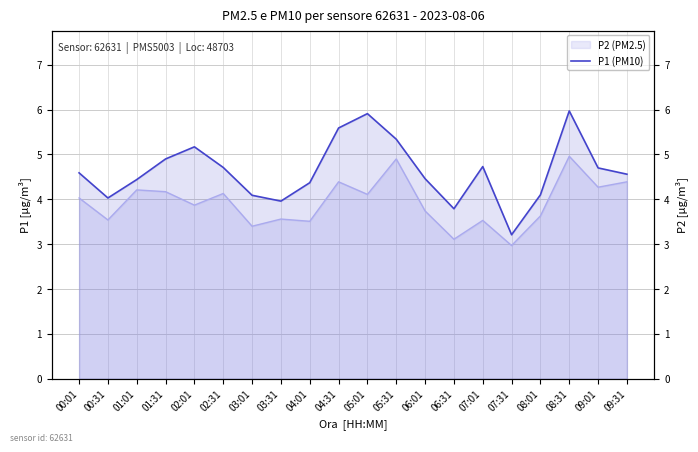

What is the label of the 6th point from the left?

02:31